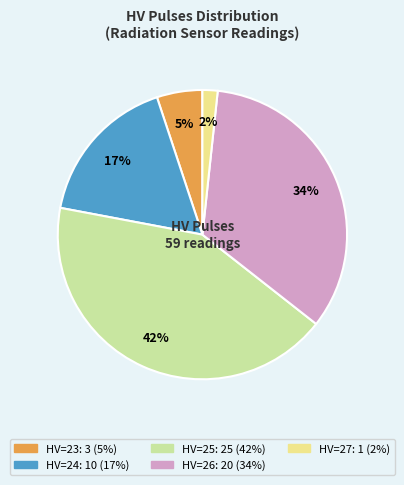

To the nearest percent, what is the average slice percentage?

20%